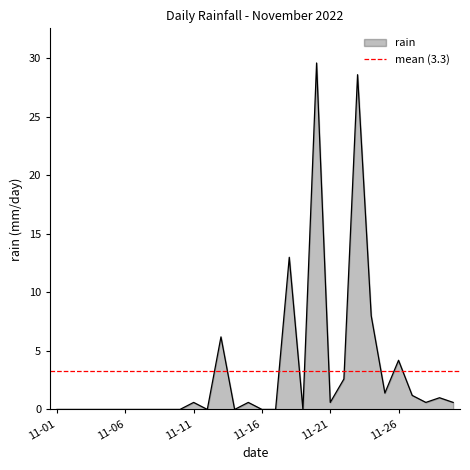

The chart shows a value of 0.3 at 2022-11-15. True or false?

False